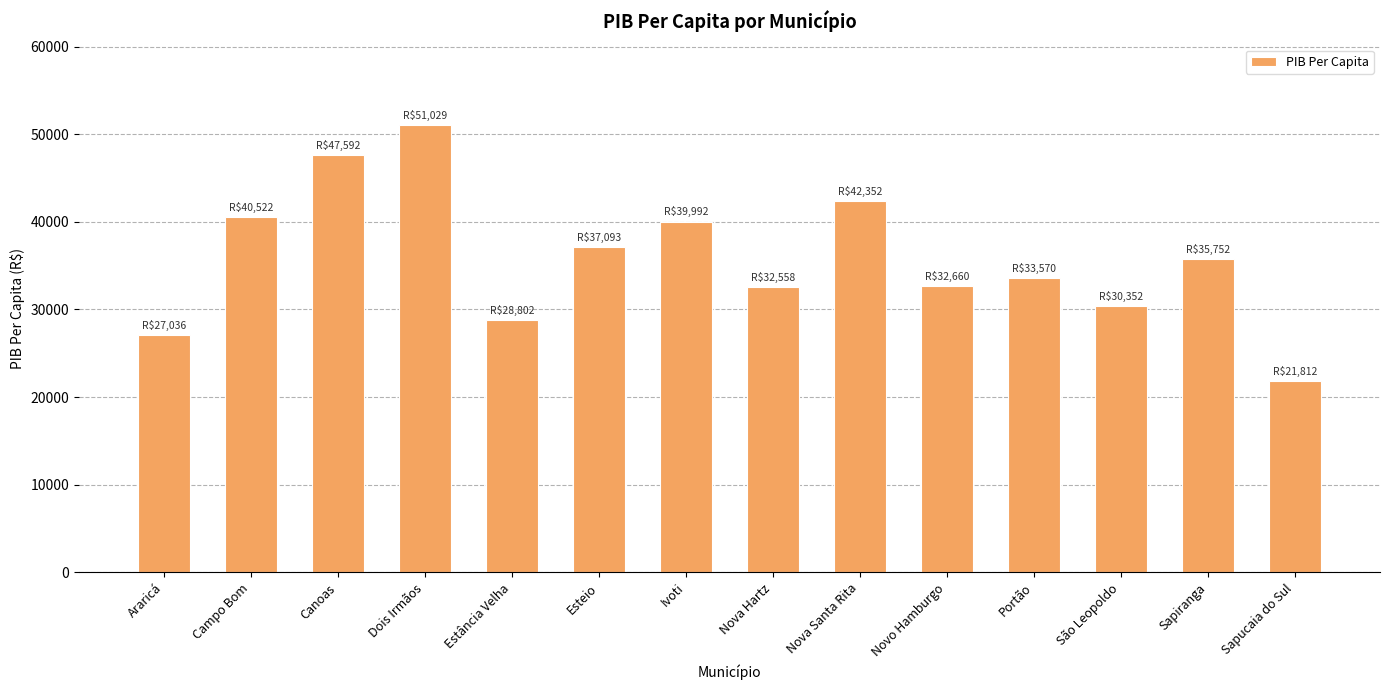

What is the label of the 11th bar from the right?

Dois Irmãos